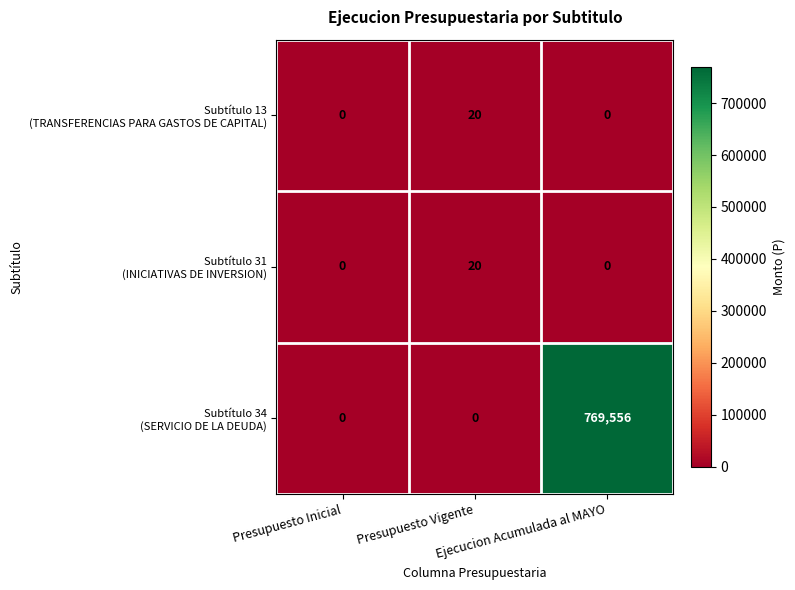

What is the maximum value shown in the chart?

769556